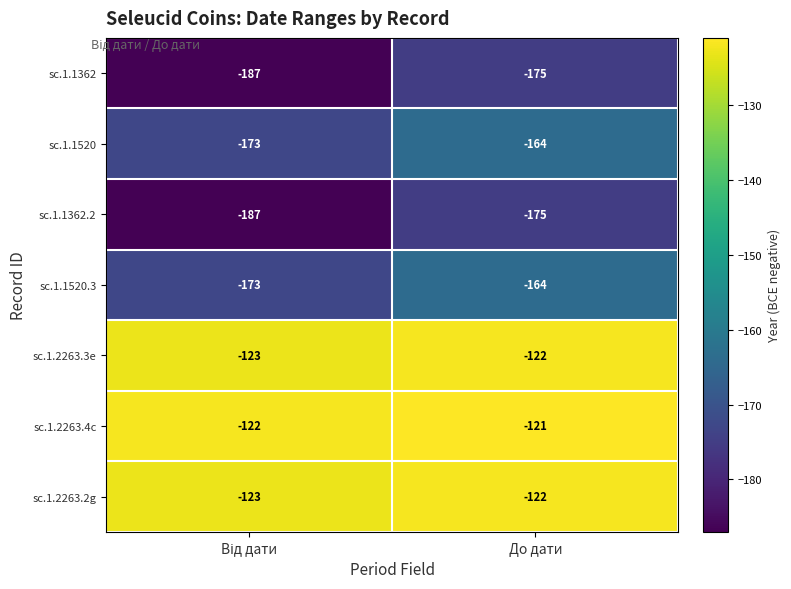

What is the sum of all sc.1.2263.2g values?

-245